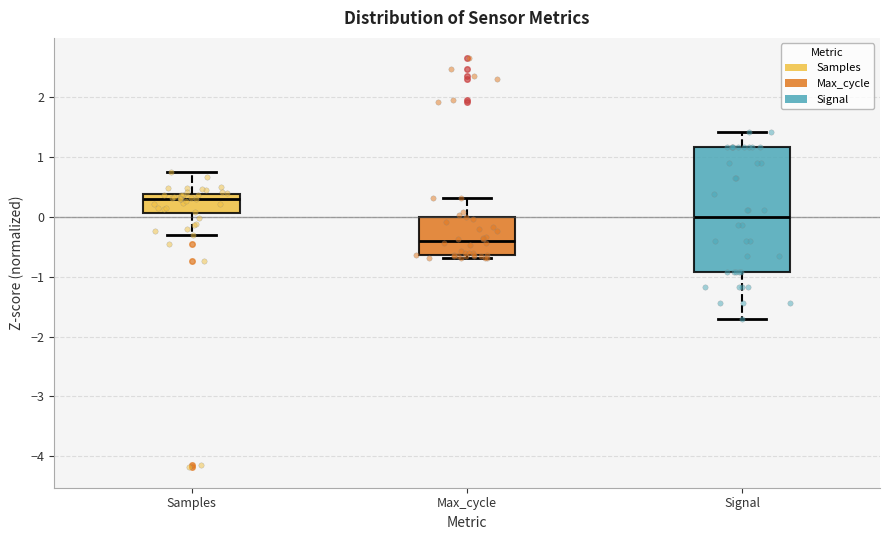

Reading left to right, read every box against the y-axis: the position of its median line, the range the box covers, and the ends of its whiskers. The values are not printed on the chart, so give them approximately, as read against the axis.

Samples: median 0.3, box 0.1 to 0.4, whiskers -0.3 to 0.7
Max_cycle: median -0.4, box -0.6 to 0.0, whiskers -0.7 to 0.3
Signal: median 0.0, box -0.9 to 1.2, whiskers -1.7 to 1.4